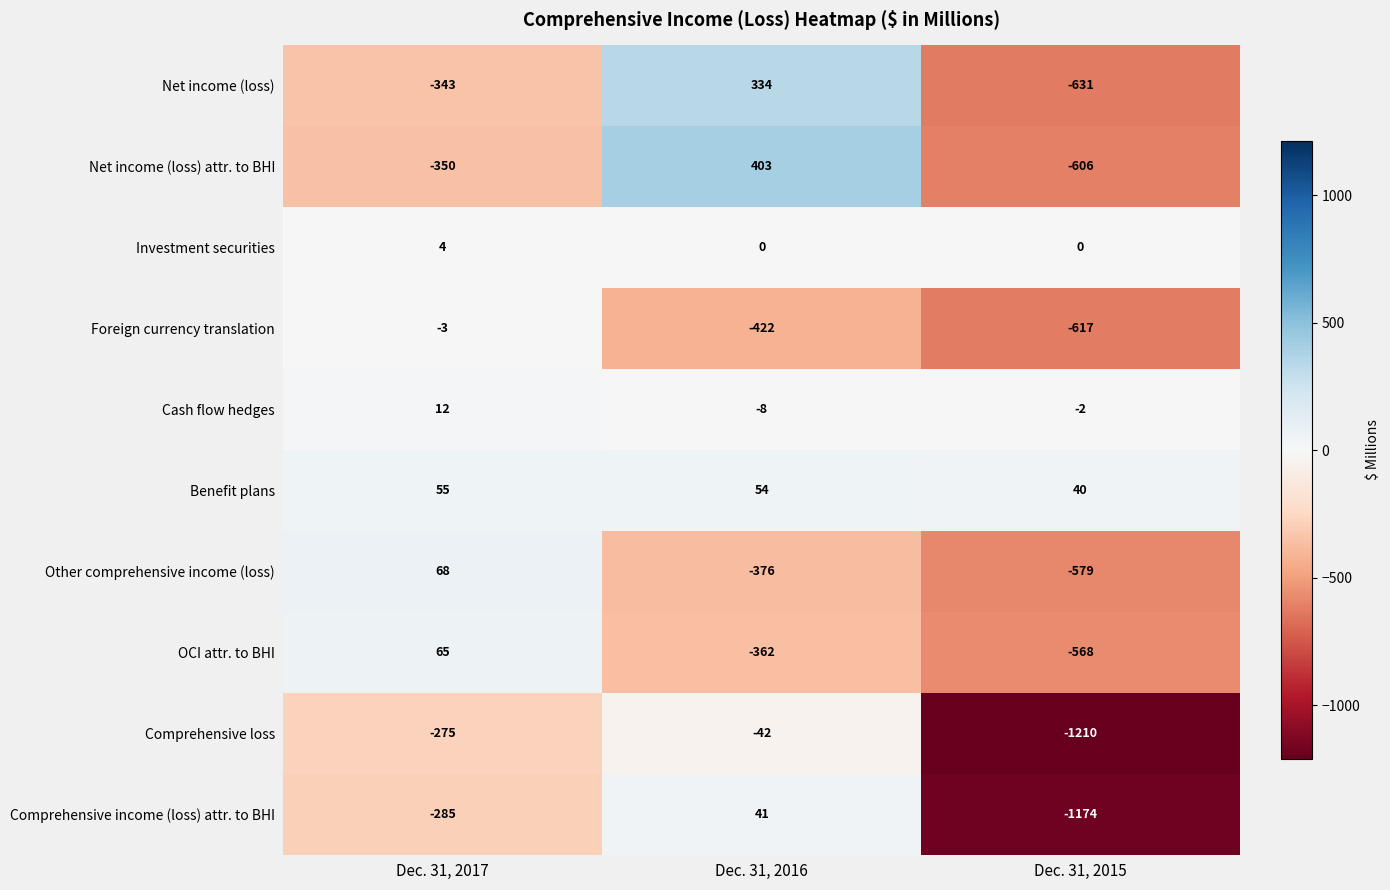

Reading right to left, transcribe all the data shown in this chart.

Net income (loss): -631	334	-343
Net income (loss) attr. to BHI: -606	403	-350
Investment securities: 0	0	4
Foreign currency translation: -617	-422	-3
Cash flow hedges: -2	-8	12
Benefit plans: 40	54	55
Other comprehensive income (loss): -579	-376	68
OCI attr. to BHI: -568	-362	65
Comprehensive loss: -1210	-42	-275
Comprehensive income (loss) attr. to BHI: -1174	41	-285